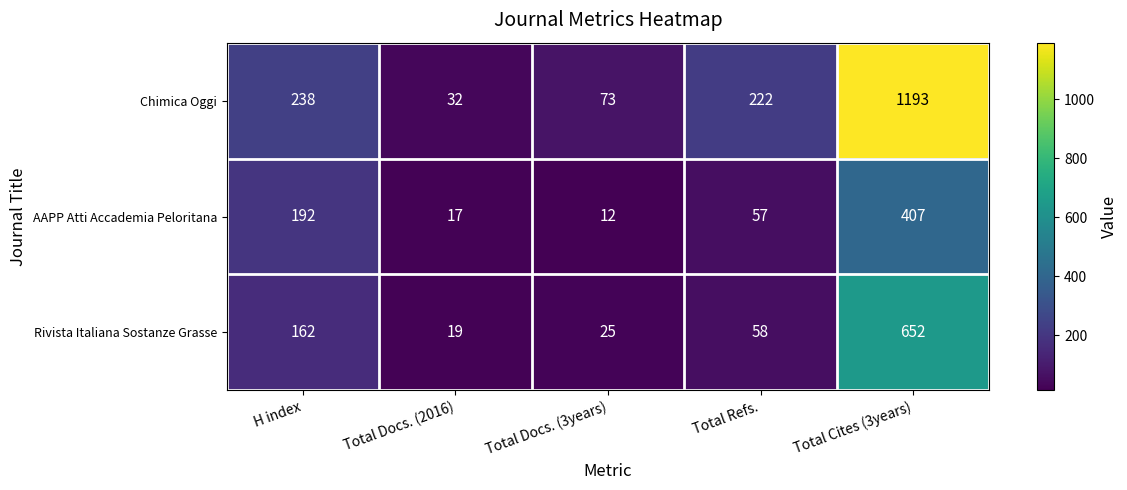

Rank the series at Total Docs. (3years) from highest to lowest value.

Chimica Oggi, Rivista Italiana Sostanze Grasse, AAPP Atti Accademia Peloritana